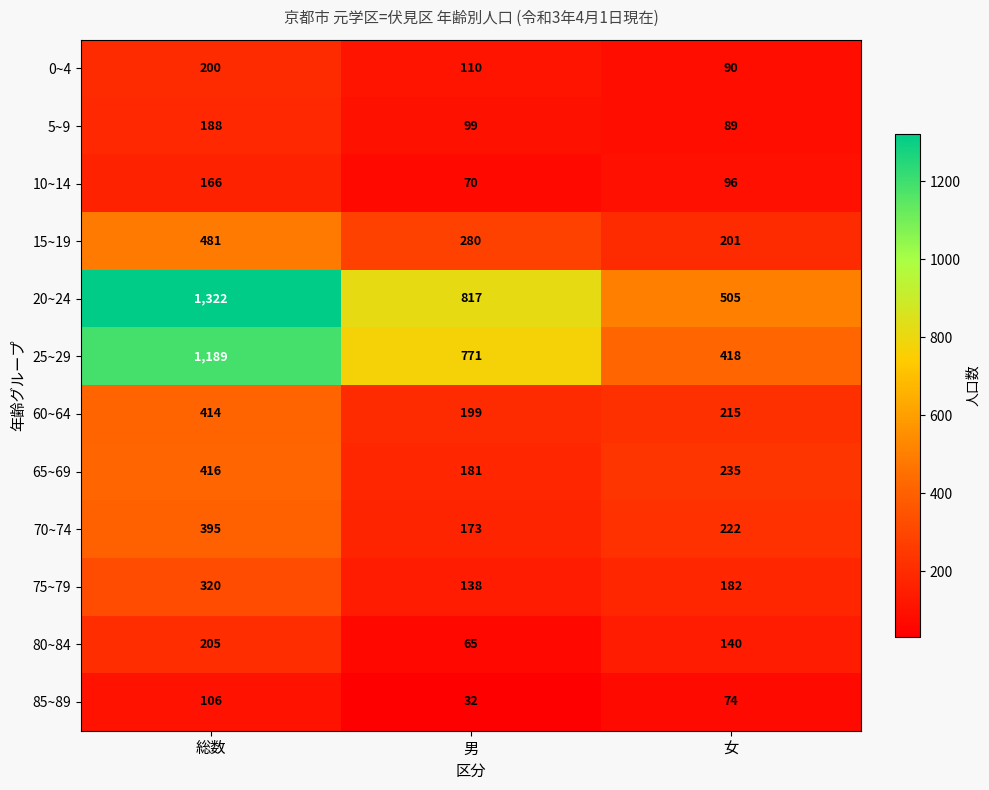

At which category is the sum across all series the highest?

総数